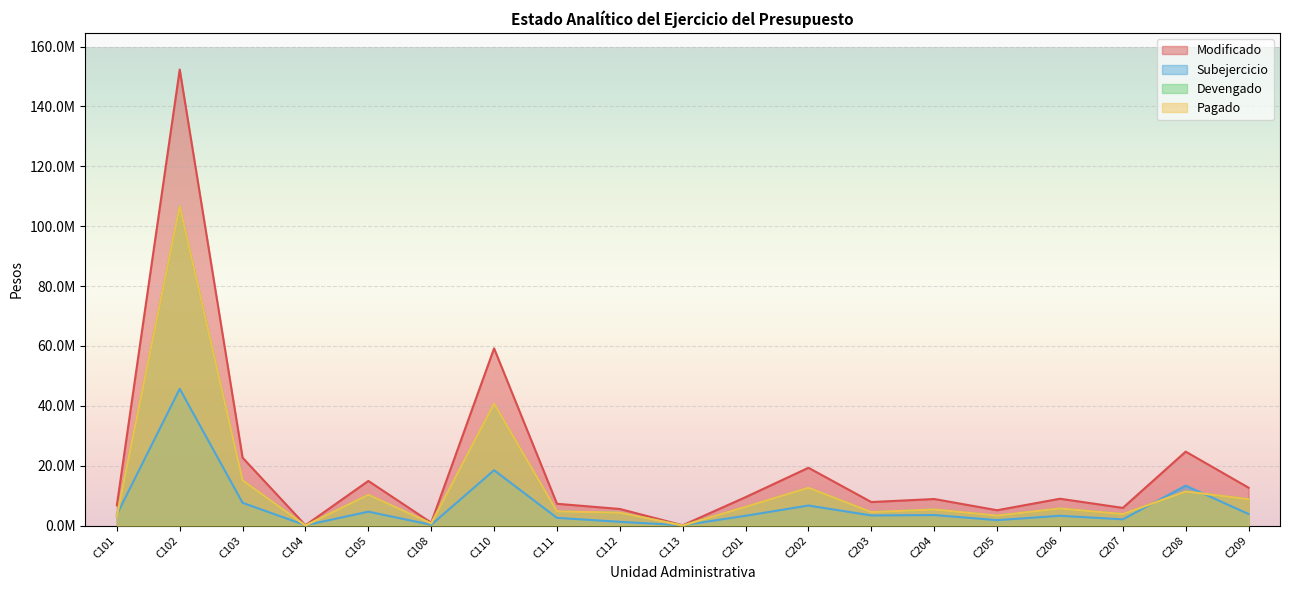

The Modificado series shows 1311607.8 at C108. True or false?

False